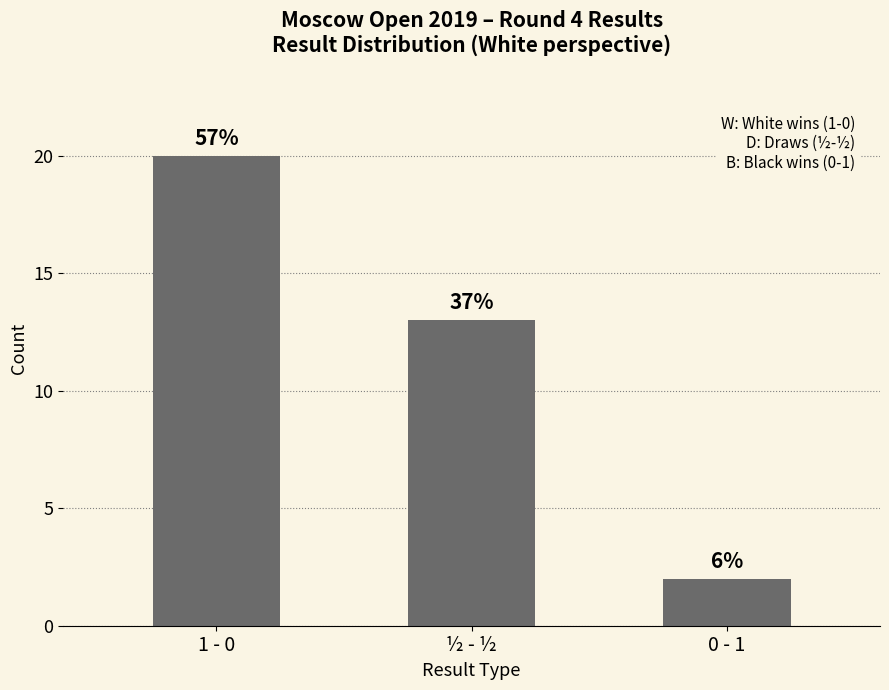

Are the bars horizontal?

No